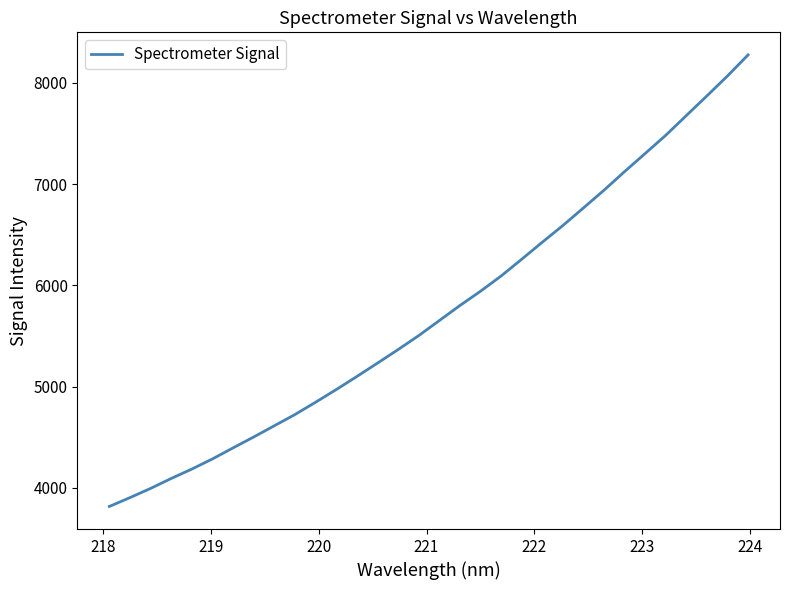

What is the minimum value shown in the chart?

3816.9